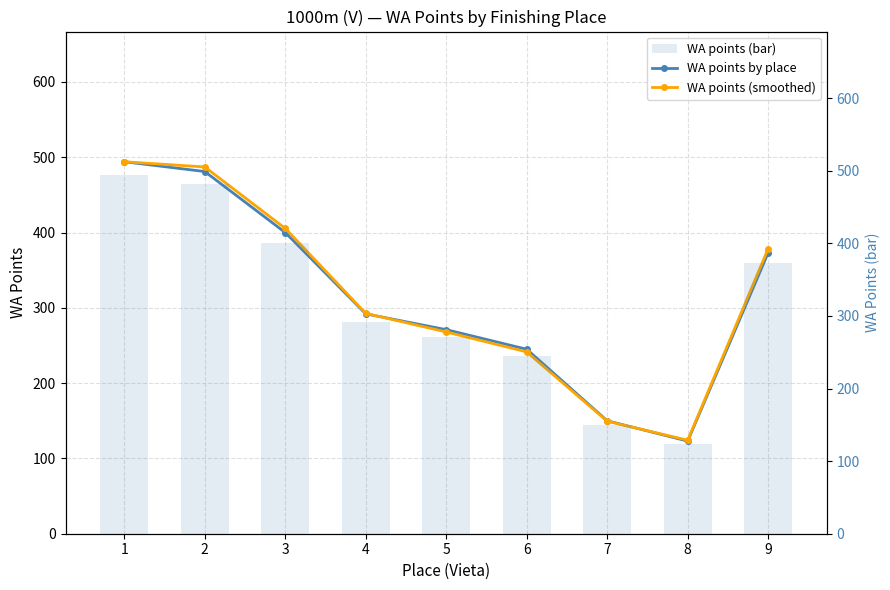

At how many categories does at least one series exceed 445?

2